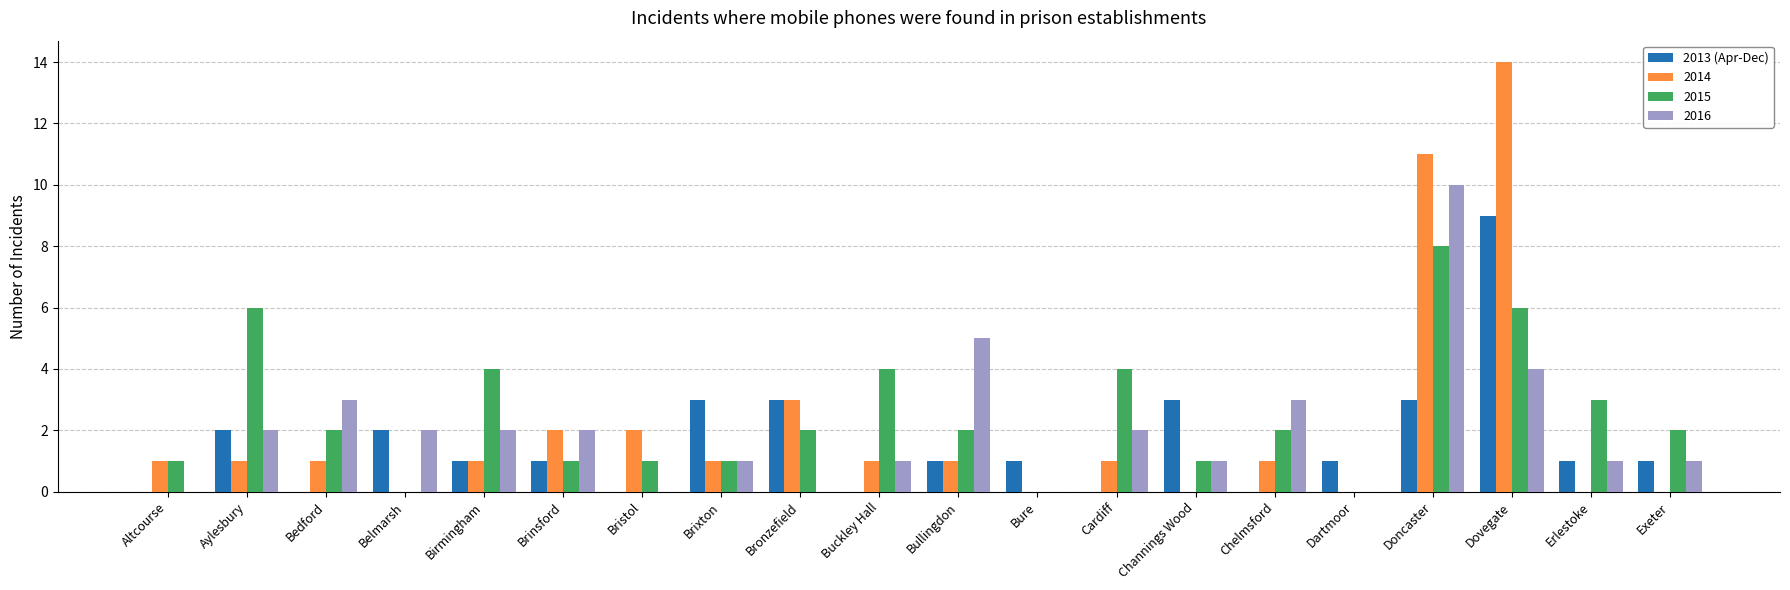

True or false: 2015 has a value of 8 at Doncaster.

True